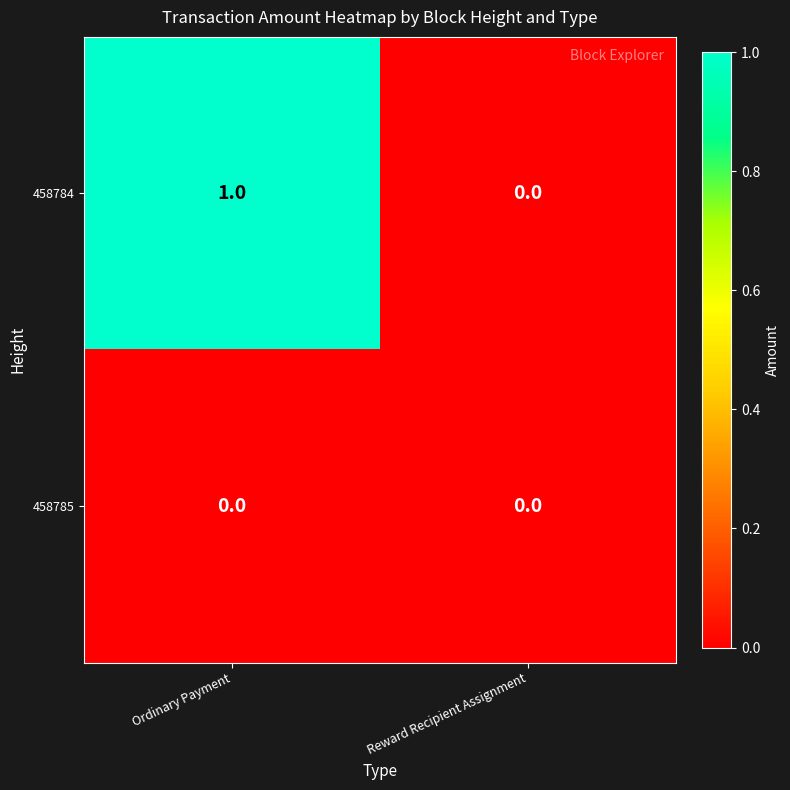

Which label corresponds to the largest value in the chart?

Ordinary Payment